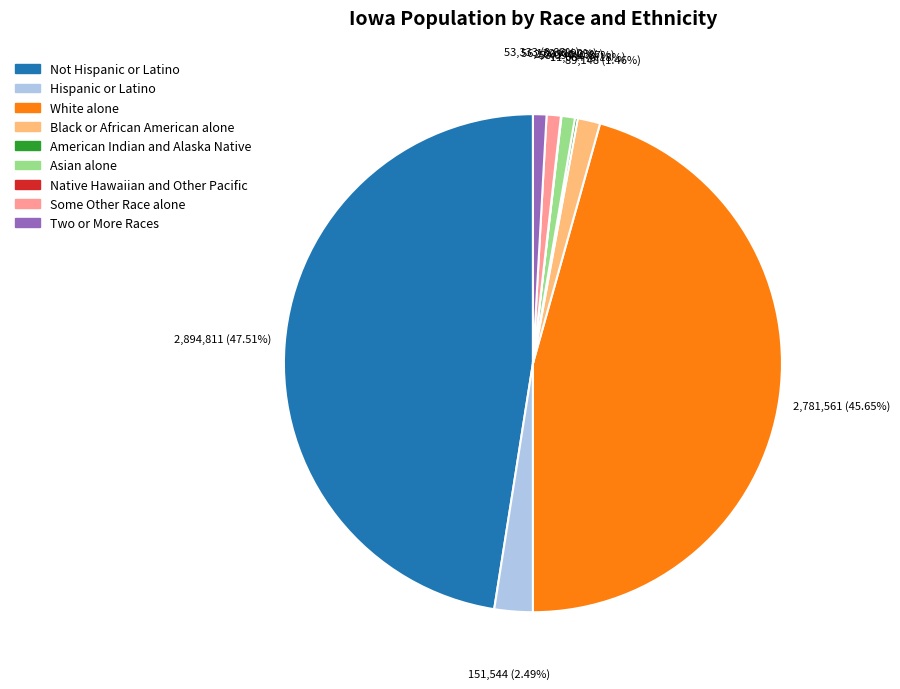

Which slice is the largest?

Not Hispanic or Latino